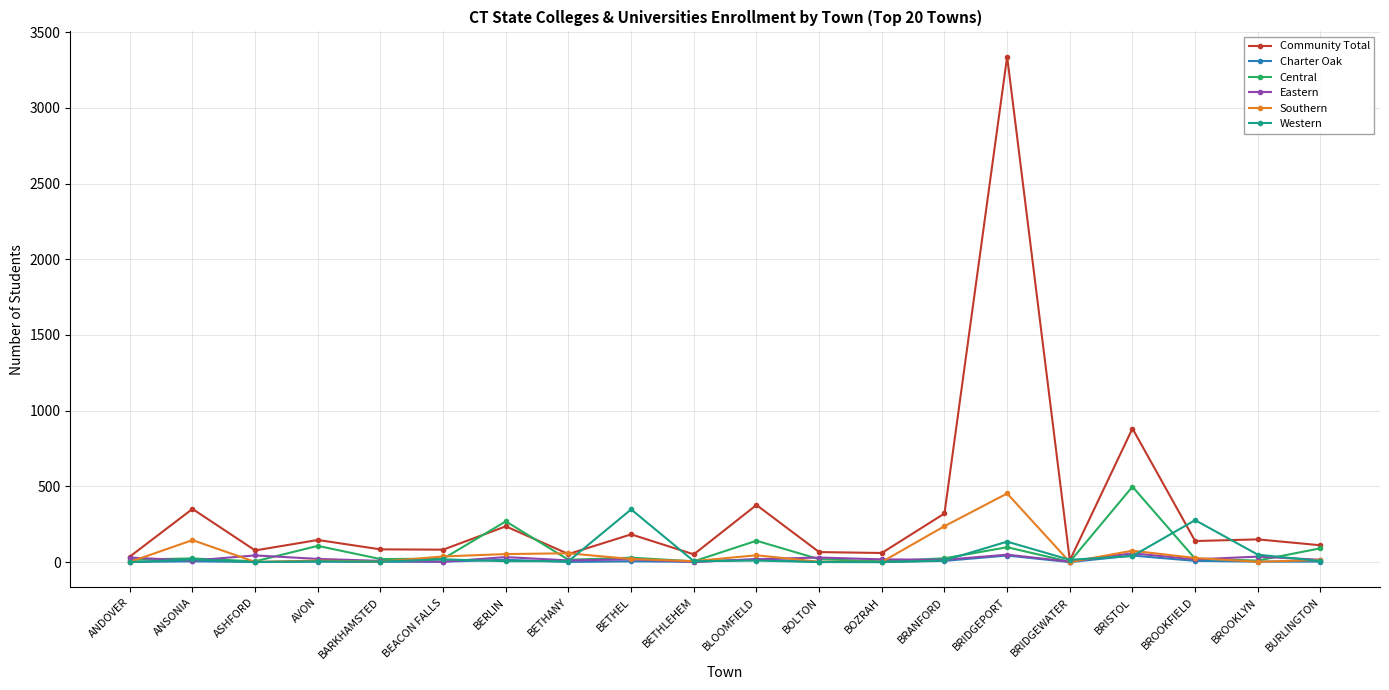

What is the average value of the Charter Oak series?

8